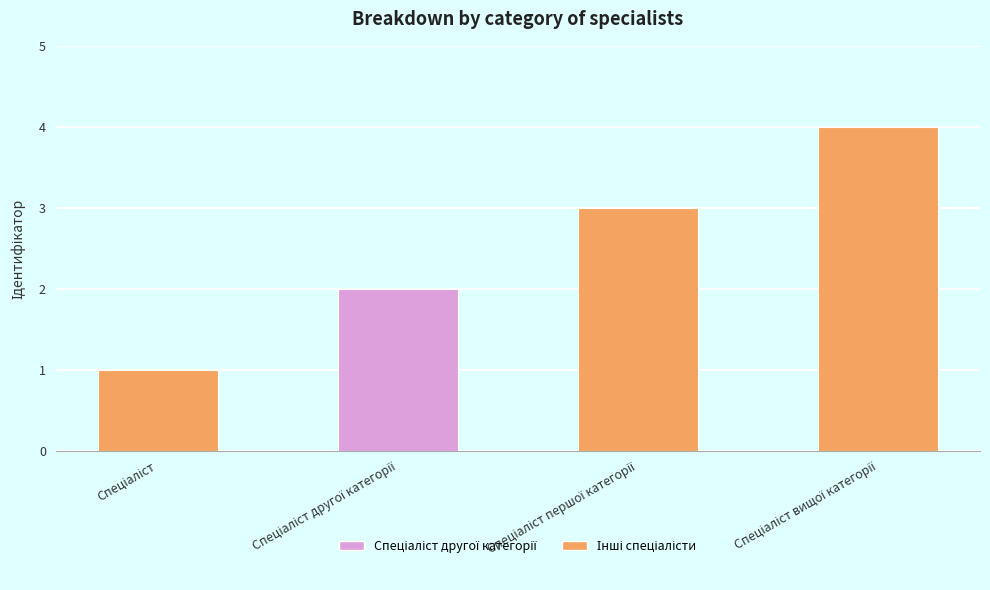

How many series are shown in this chart?

1